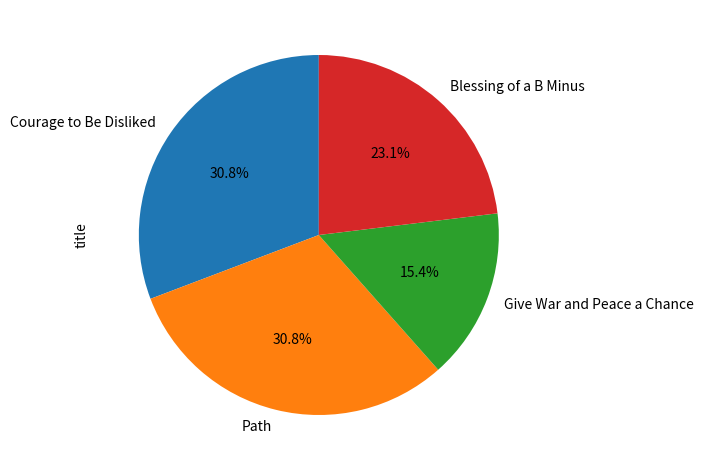

Is it true that Courage to Be Disliked is 31% of the pie?

True